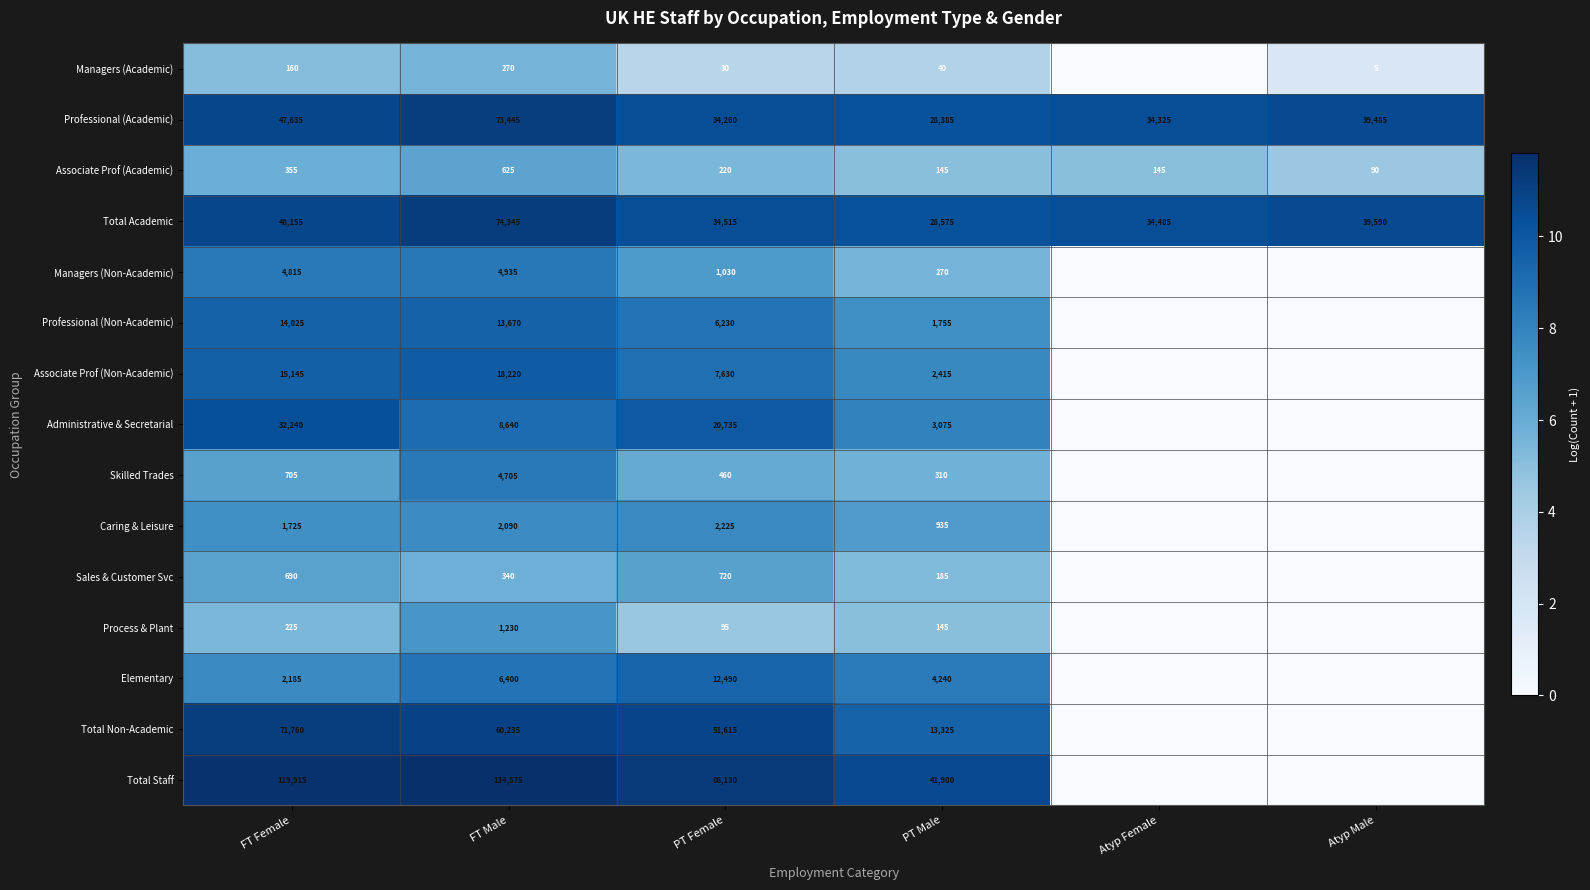

Is it true that Administrative & Secretarial equals 8640 at FT Male?

True